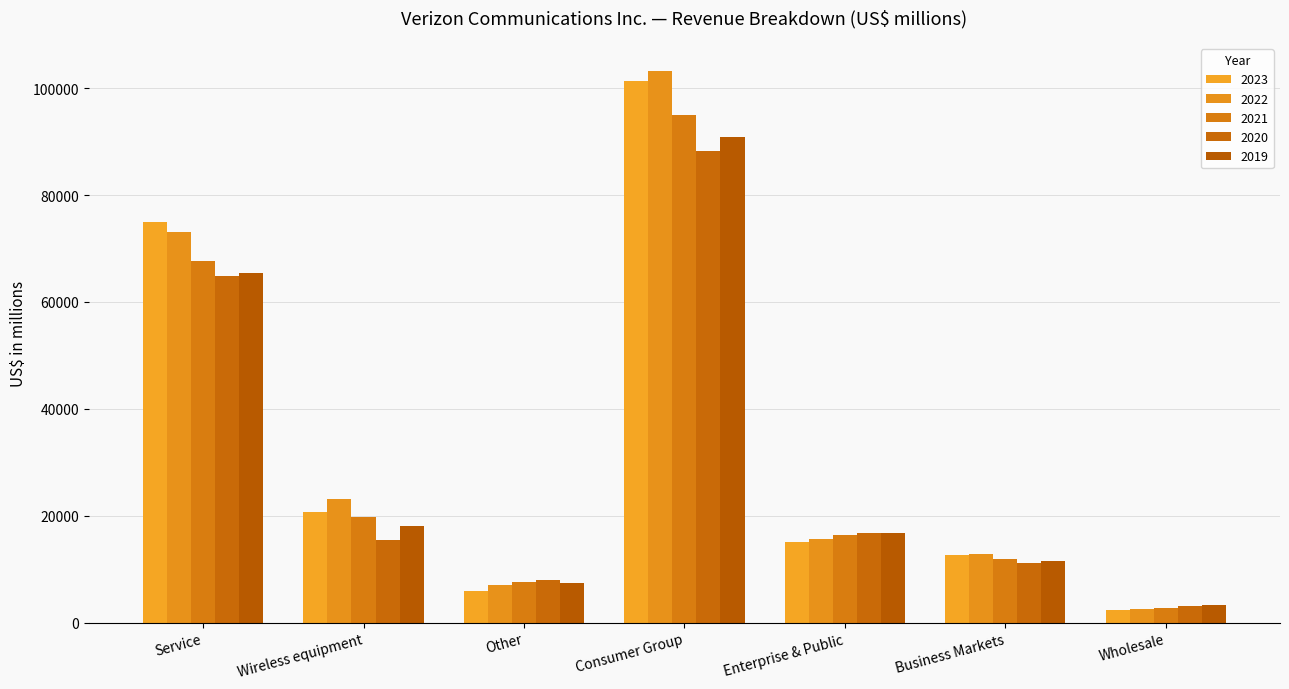

What is the approximate value of 2020 at Wholesale, to the nearest 10?

3010